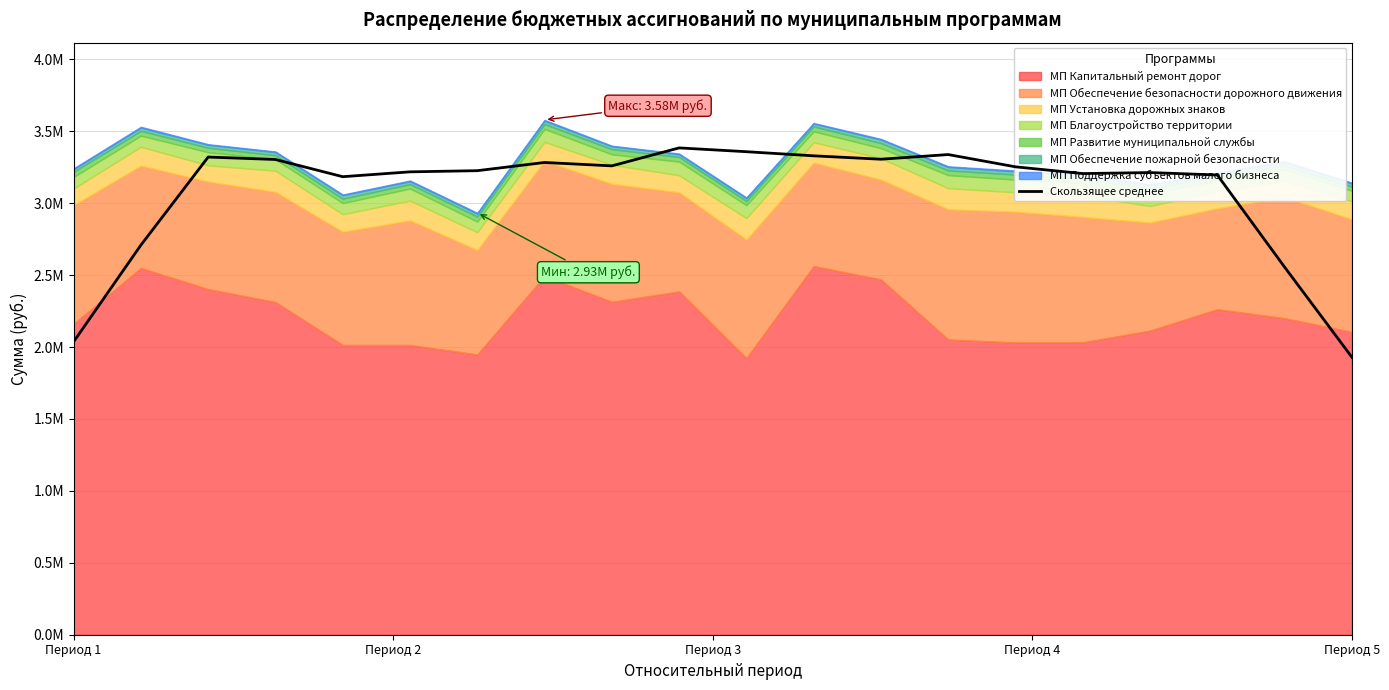

How many lines are shown in the chart?

1